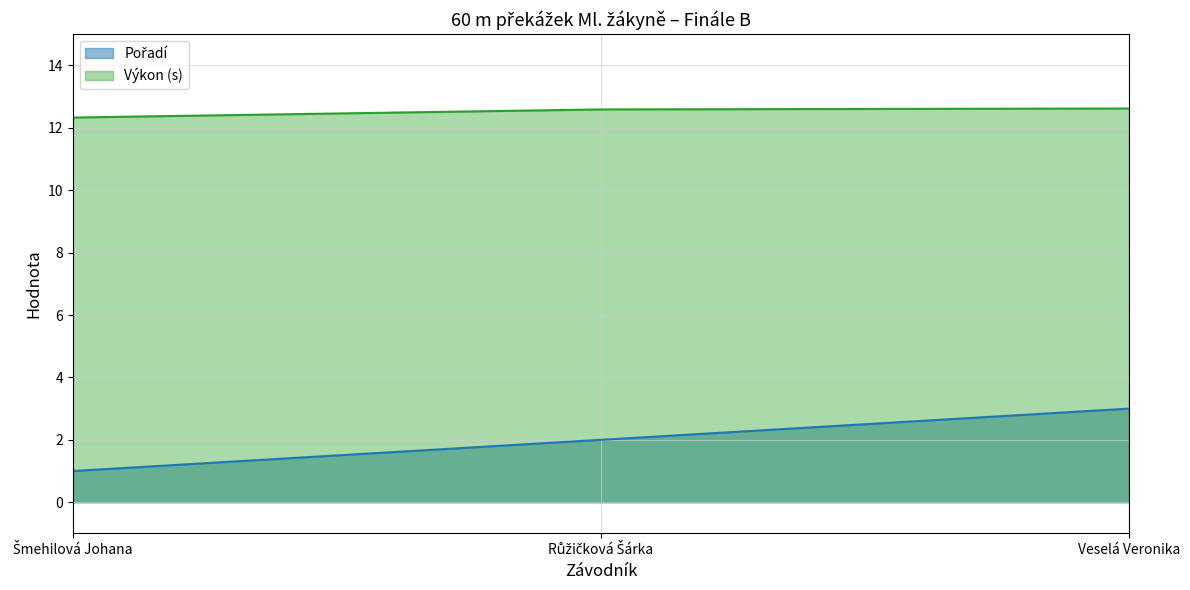

How many data points in Pořadí are less than 2?

1